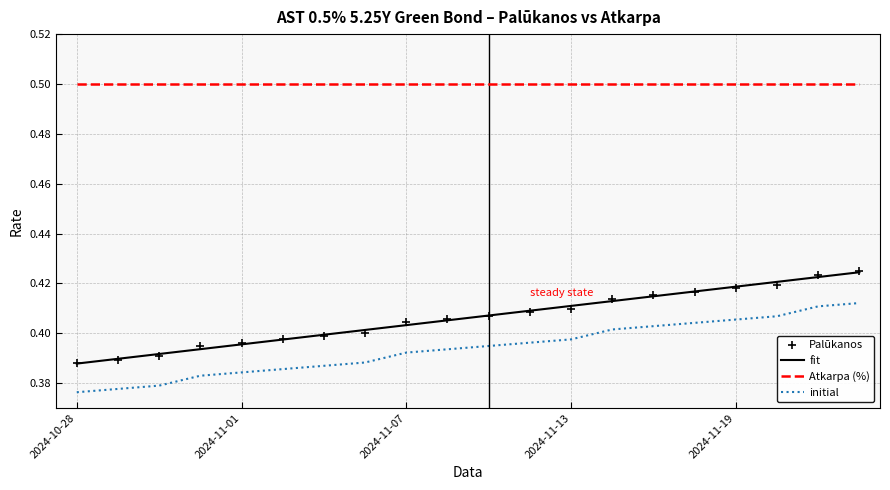

True or false: Palūkanos and initial cross at least once.

False